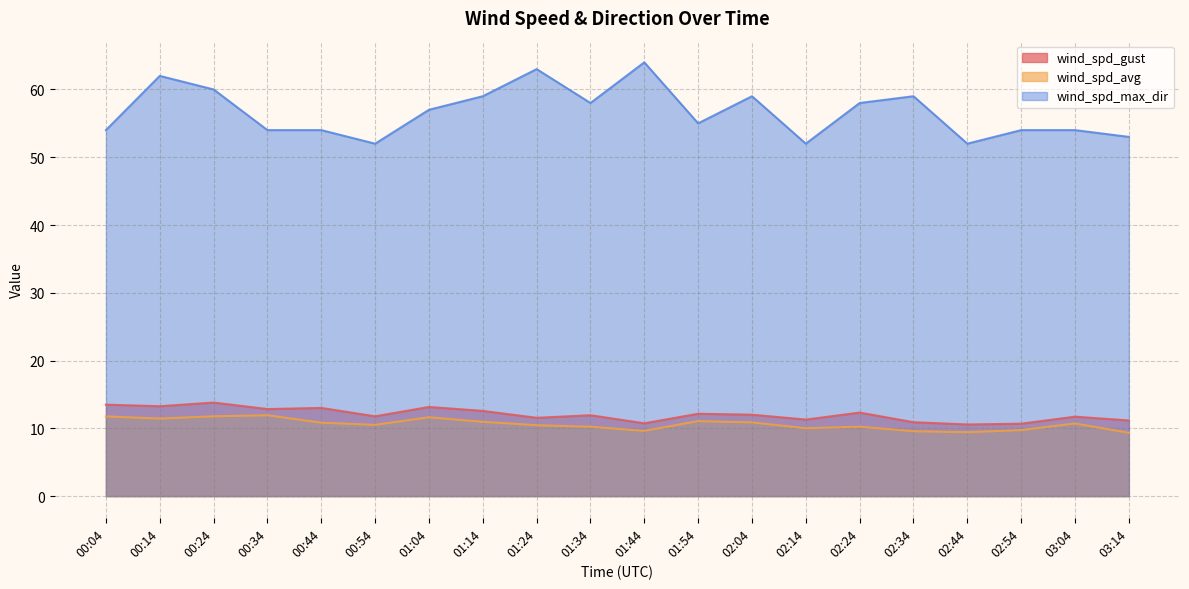

The value of wind_spd_max_dir at 00:34 is 94.2. True or false?

False